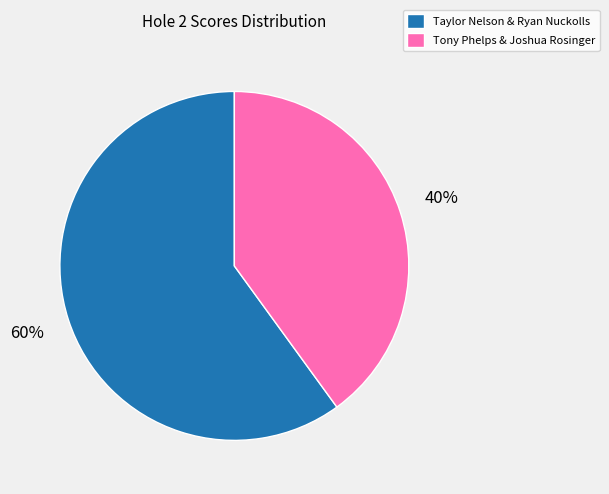

To the nearest percent, what portion does Taylor Nelson & Ryan Nuckolls represent?

60%